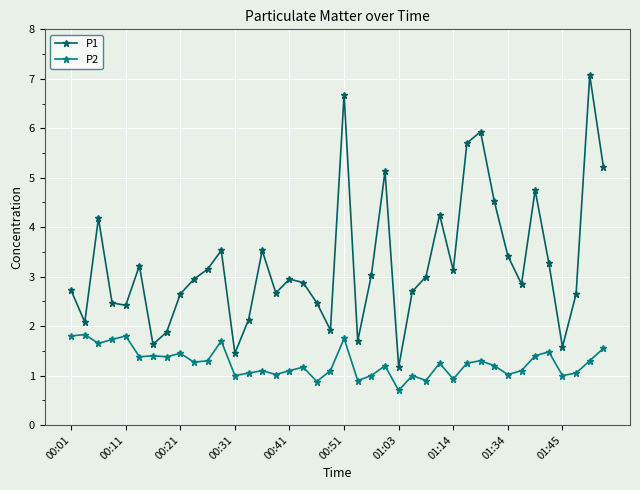

How many interior local valleys does the P1 series have?

11